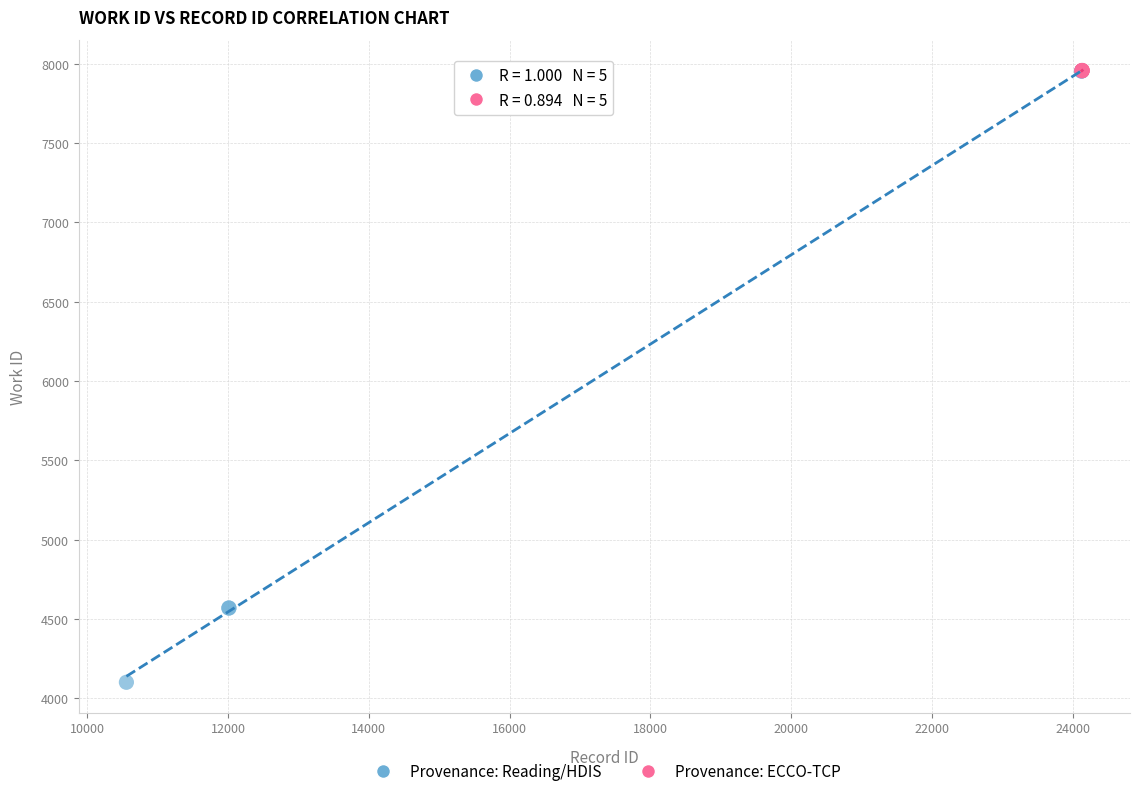

Which series reaches the minimum Y coordinate?

Provenance: Reading/HDIS